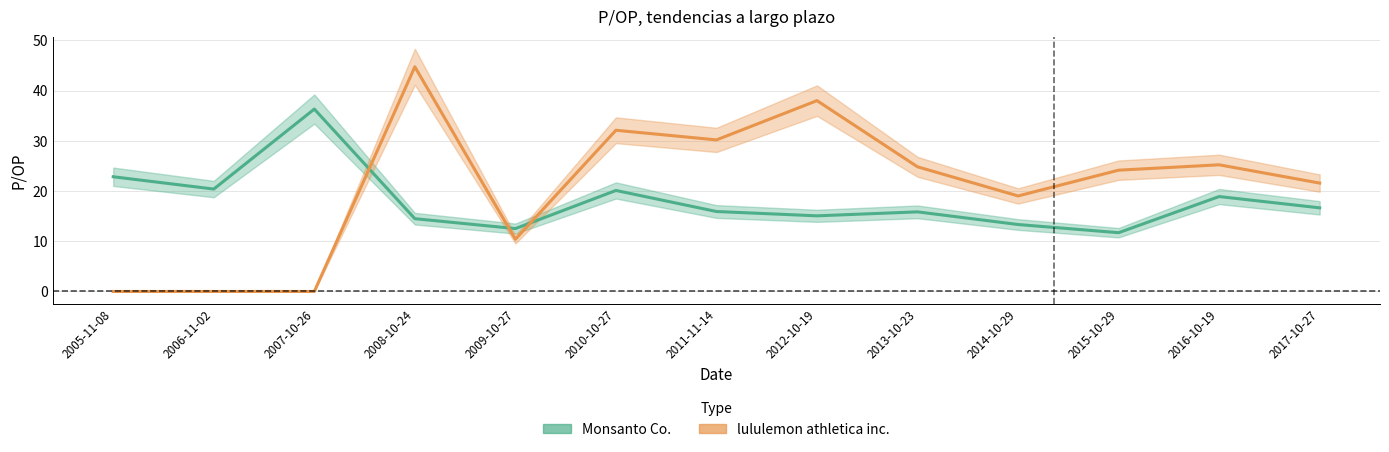

What is the difference between the maximum and minimum values in the Monsanto Co. series?

24.6